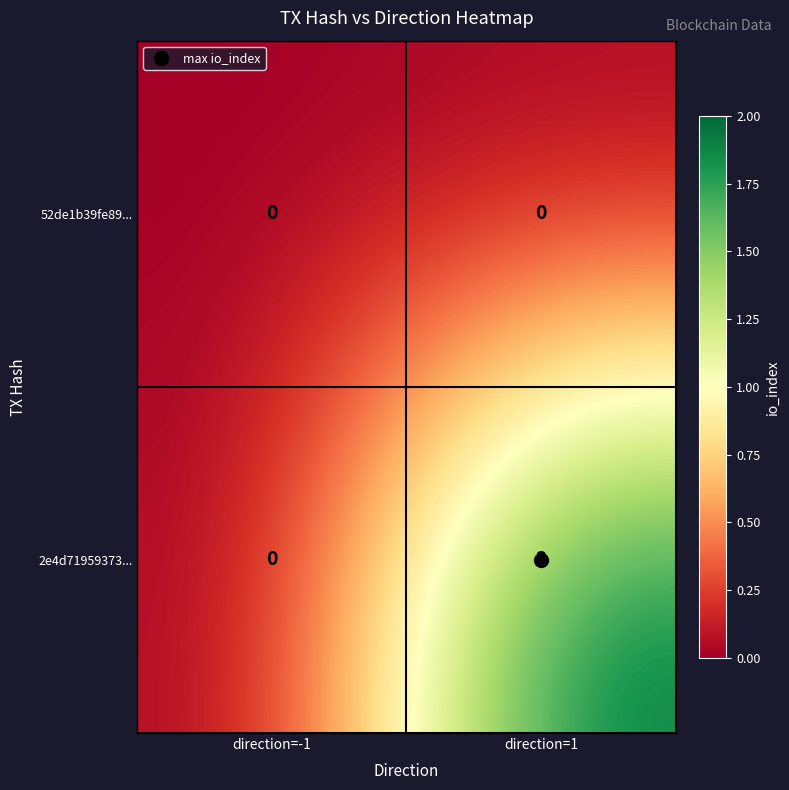

Which series has the widest spread of values?

2e4d71959373...